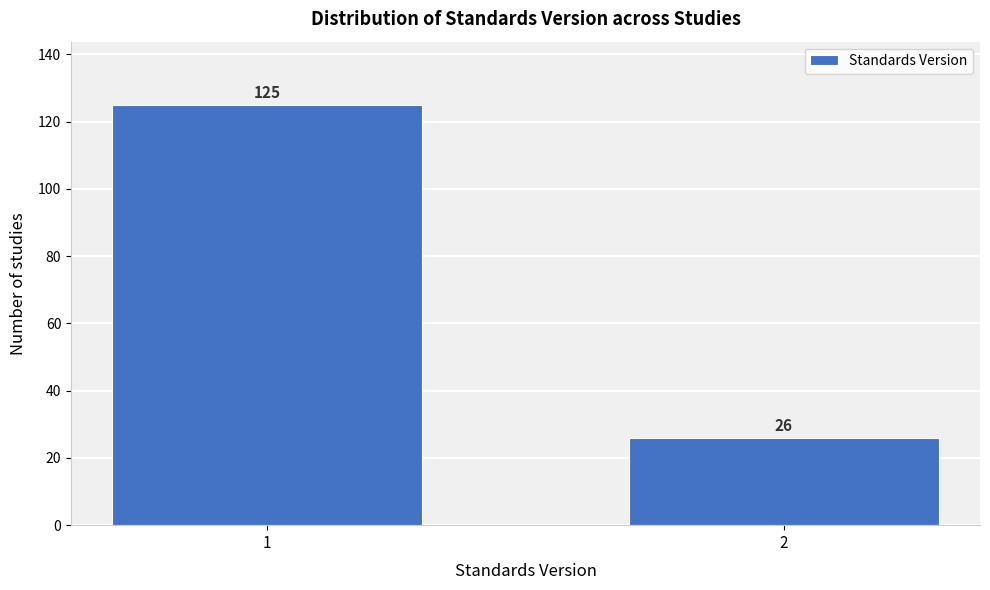

Reading left to right, extract all data points from this chart.

125	26